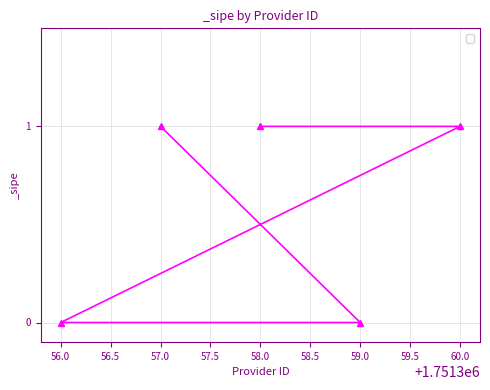

How many lines are shown in the chart?

1